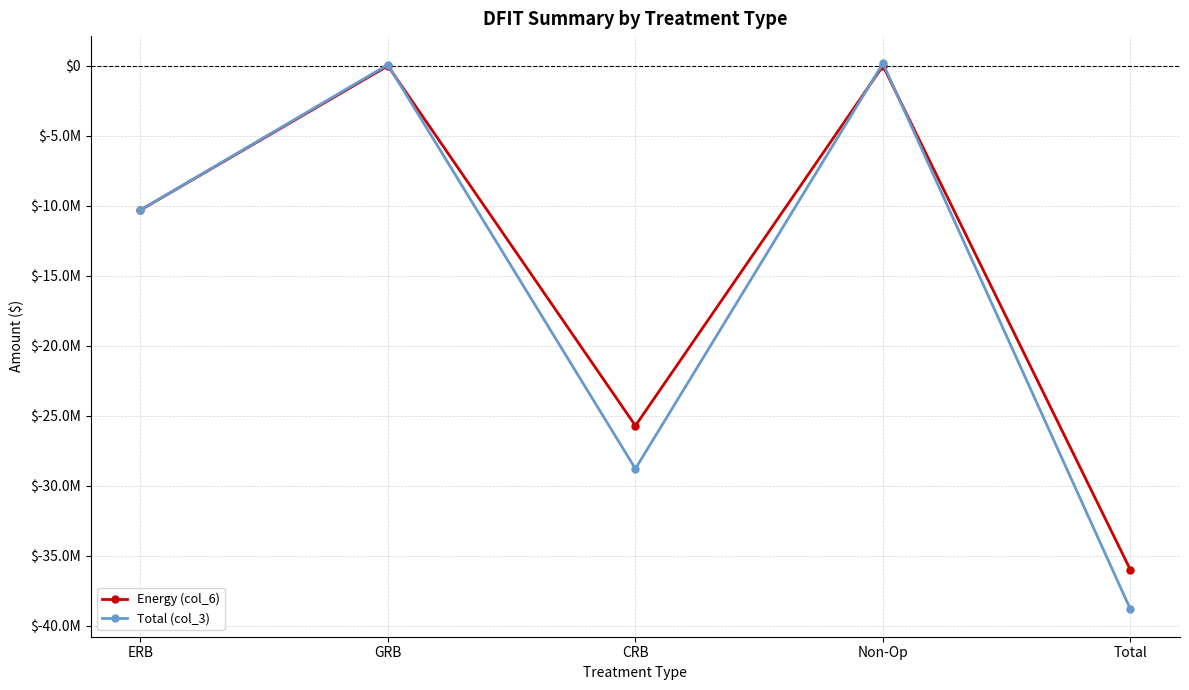

Does the chart have visible grid lines?

Yes